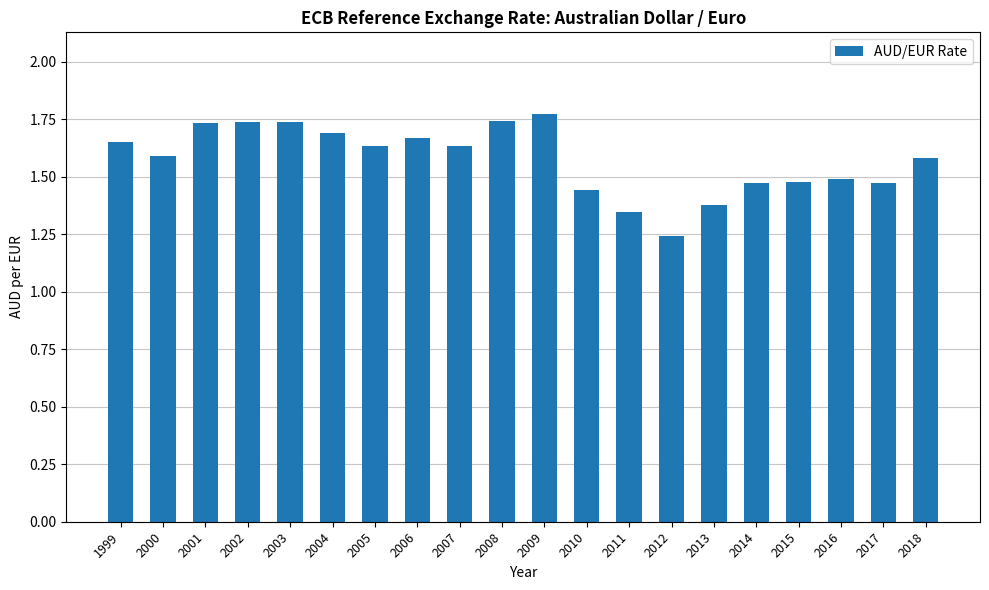

Which category has the lowest value across all series?

2012